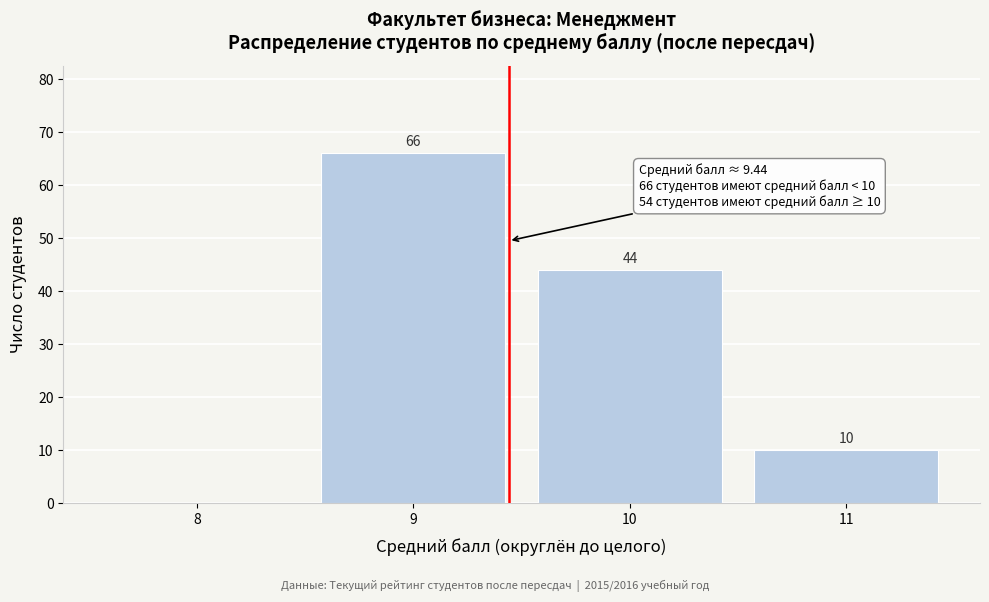

Over which range of the x-axis is the bar tallest?

8.5 to 9.5